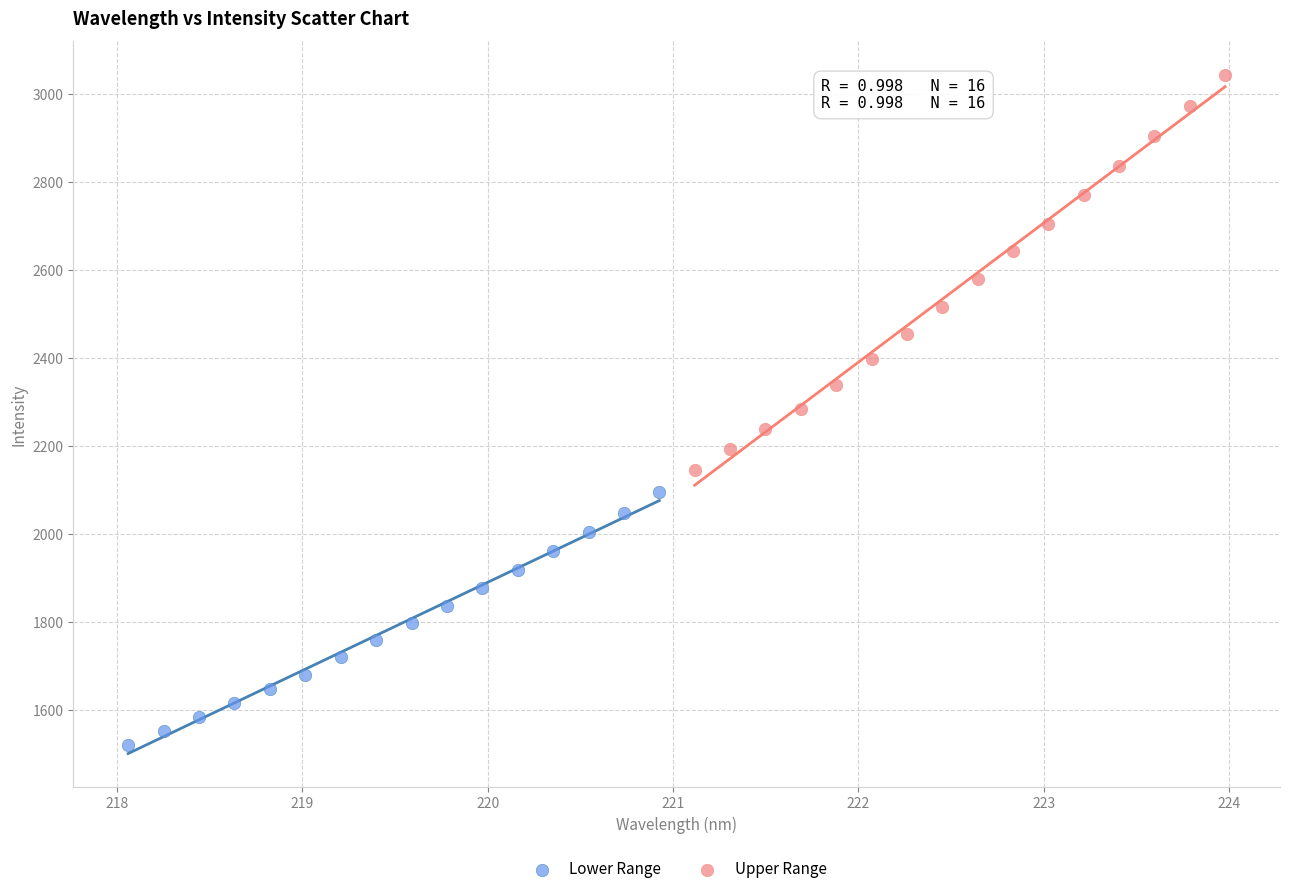

What are all the series names shown in the legend?

Lower Range, Upper Range